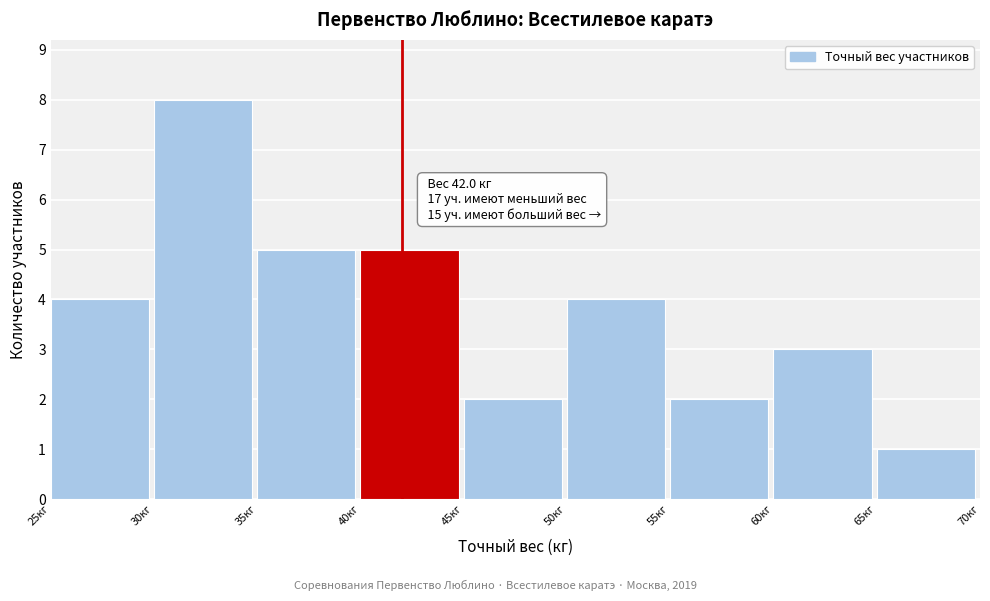

Over which range of the x-axis is the bar tallest?

30 to 35